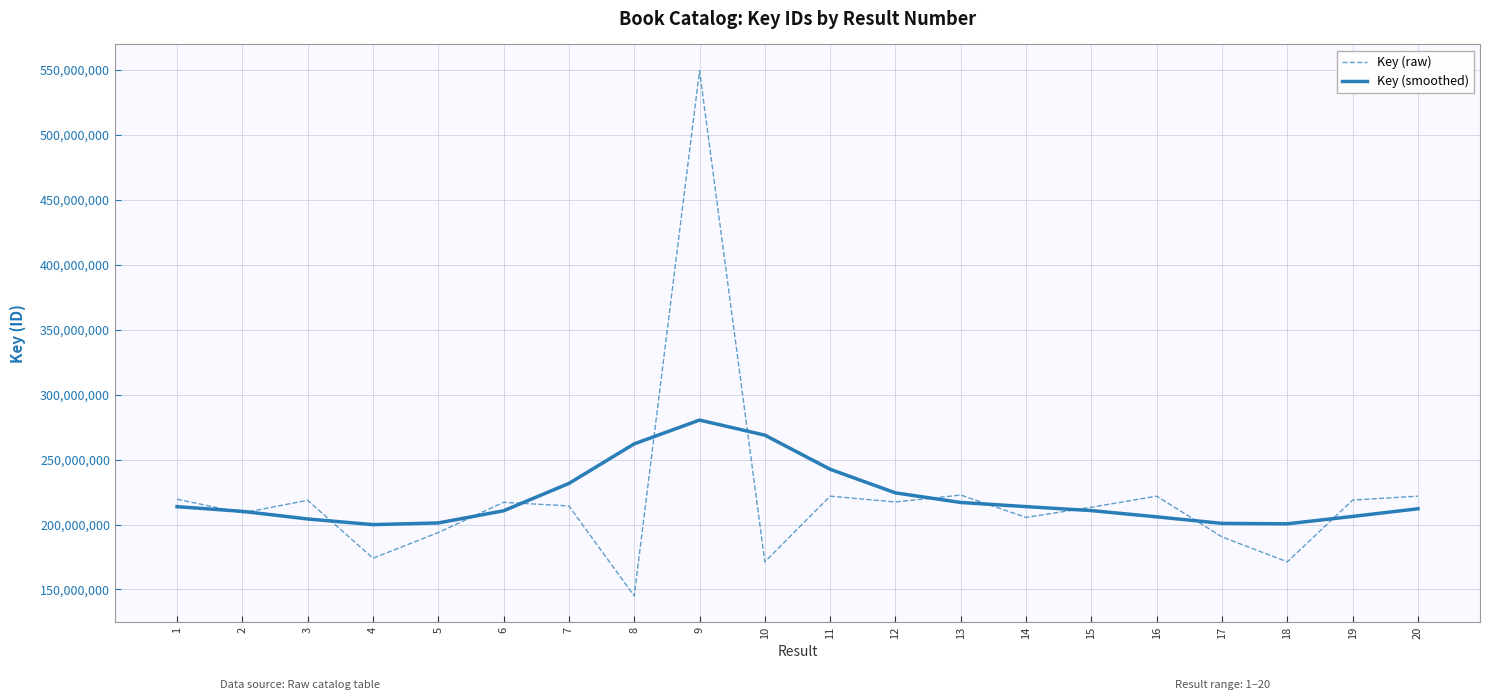

Where does the Key (smoothed) series first go above 212145740?

1